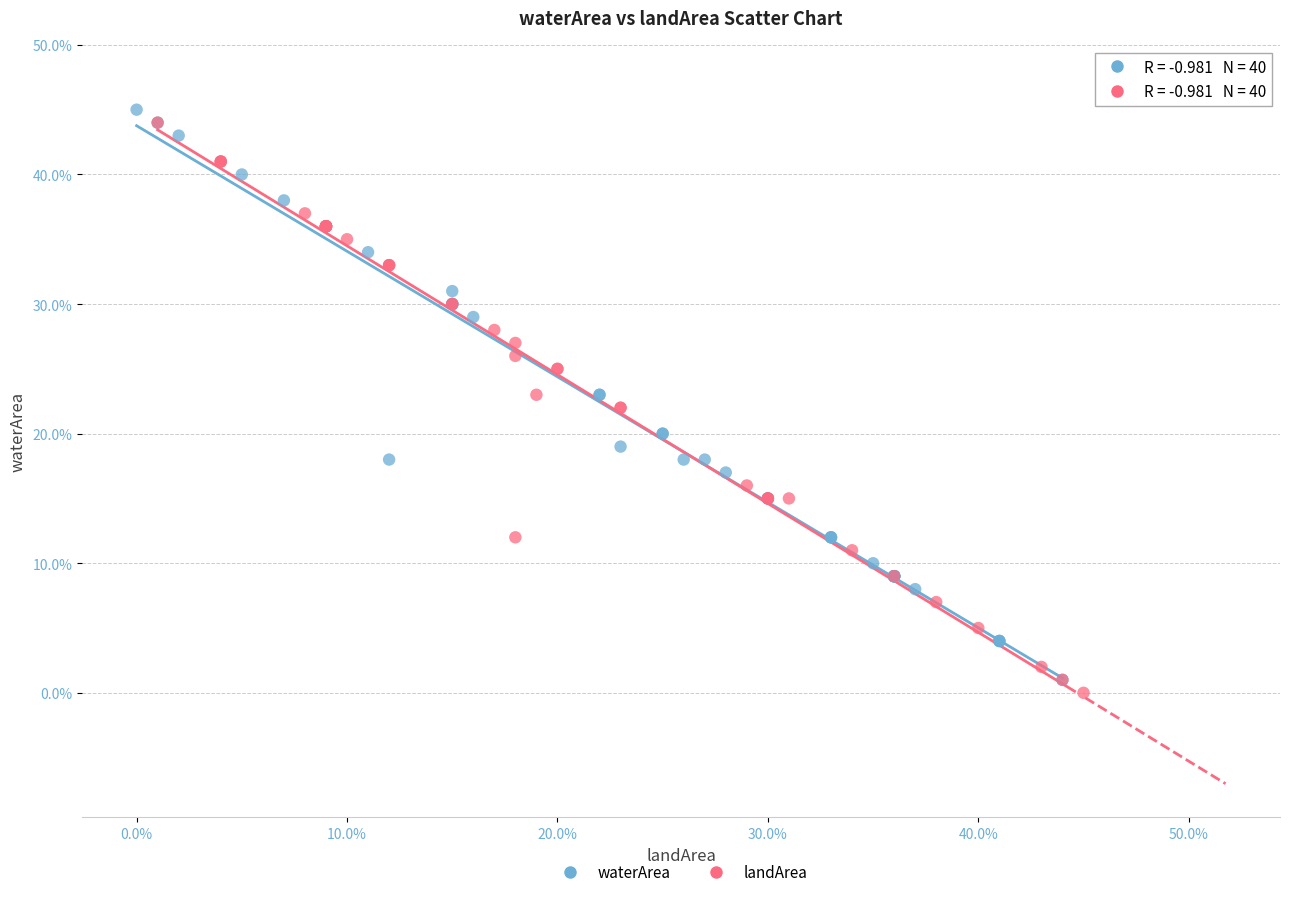

What are all the series names shown in the legend?

waterArea, landArea